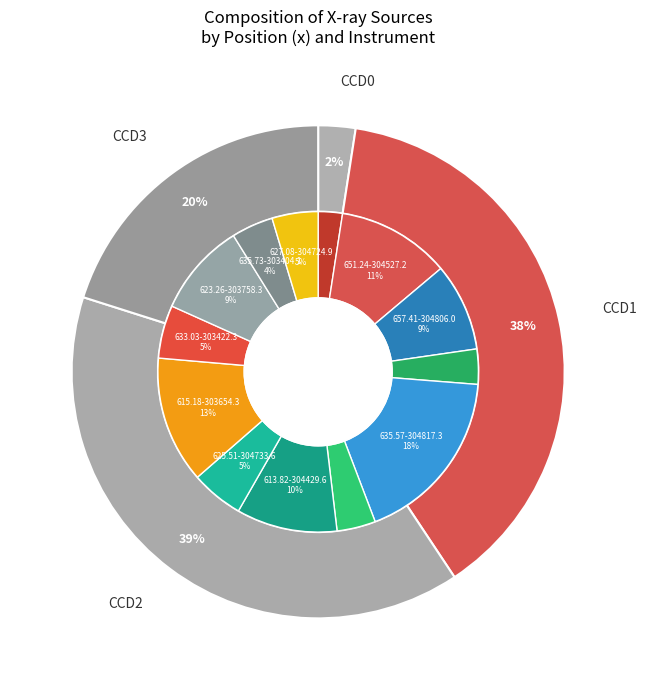

How many slices are in this pie chart?

13